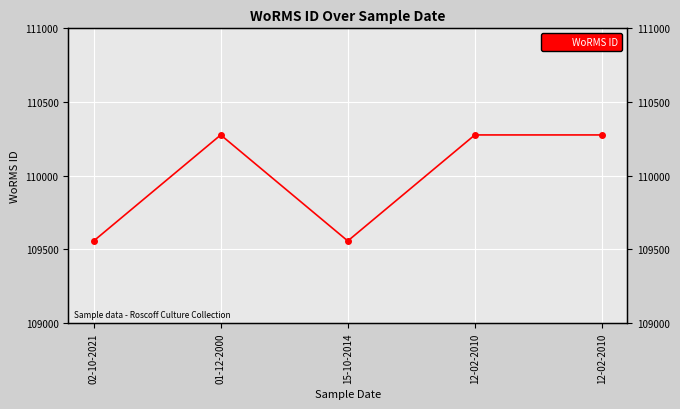

The chart shows a value of 109558 at 15-10-2014. True or false?

True